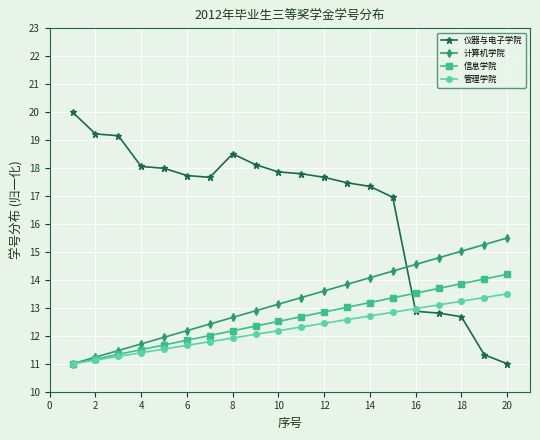

Which series has the largest total across all categories?

仪器与电子学院